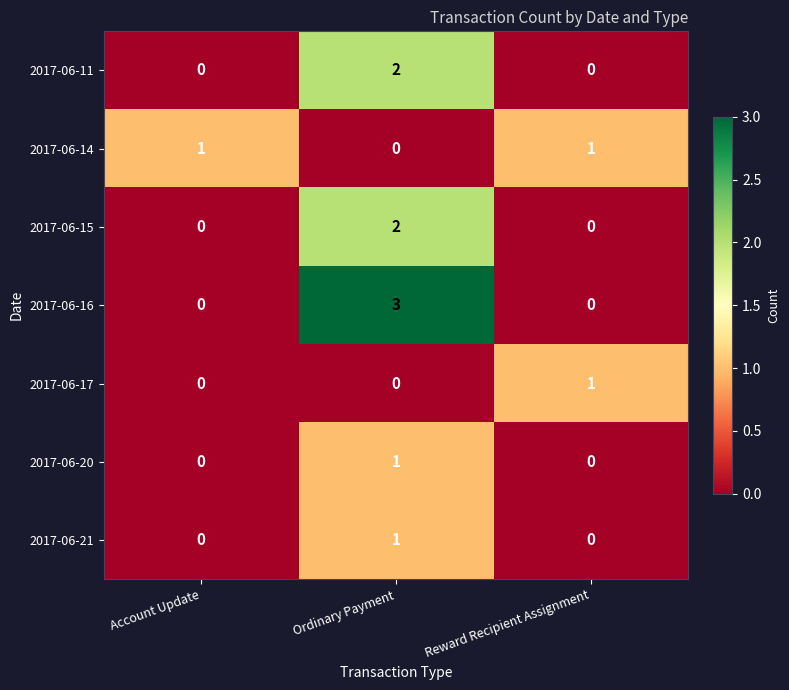

At how many categories does at least one series exceed 2?

1